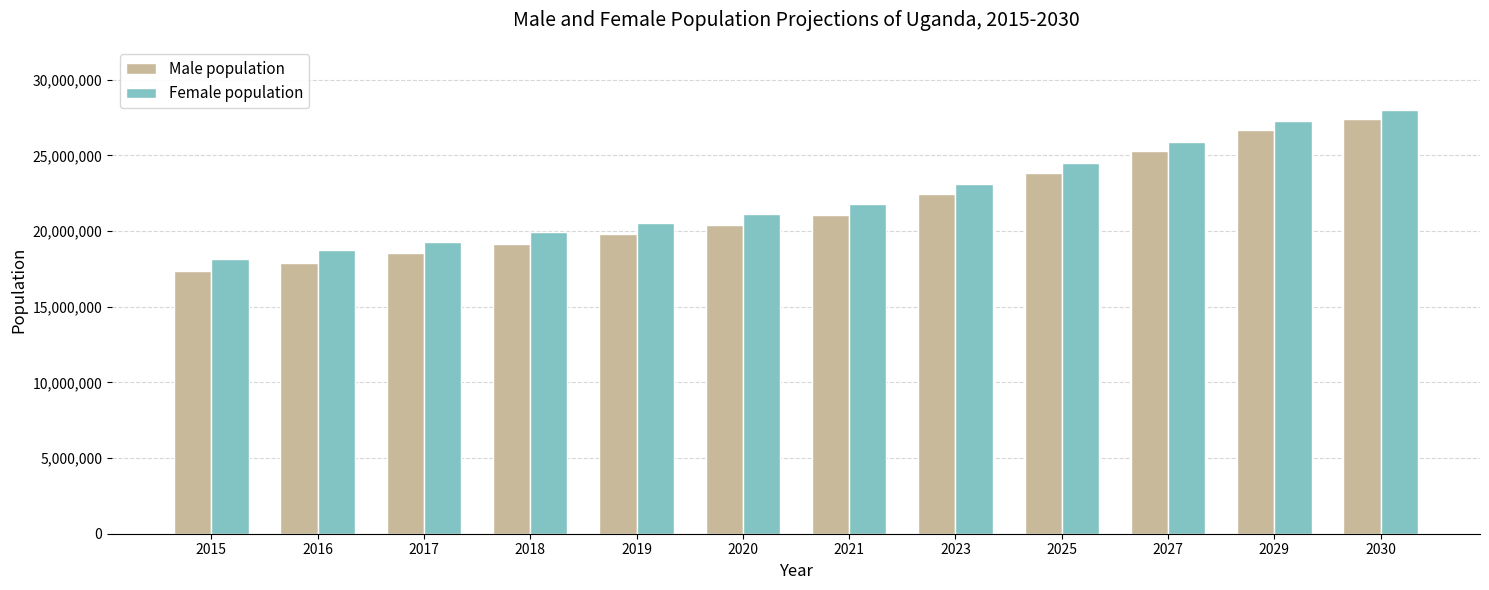

Which series has the largest range (max minus min)?

Male population